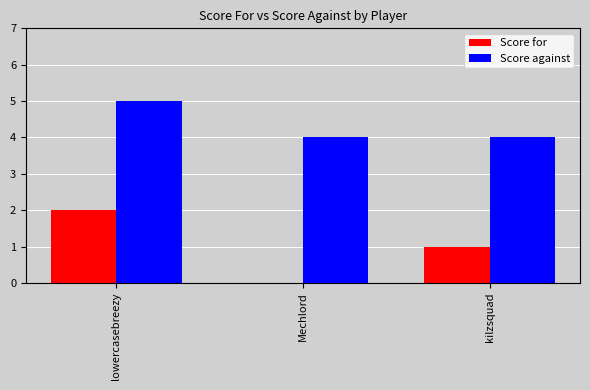

At which category does the chart reach its peak across all series?

lowercasebreezy